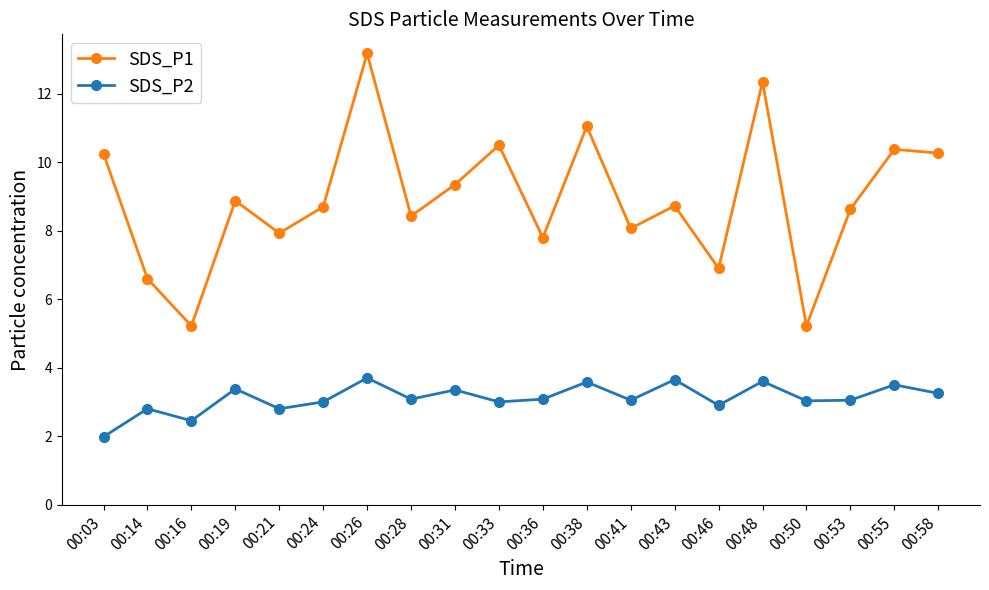

How many data points does each series have?

20